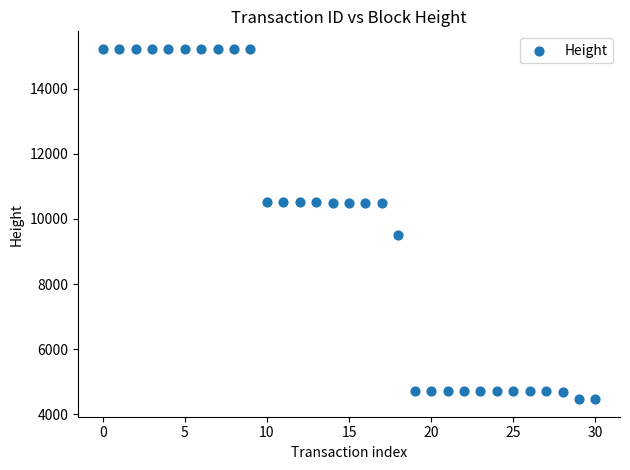

What is the range of Y values (max minus min)?

10752